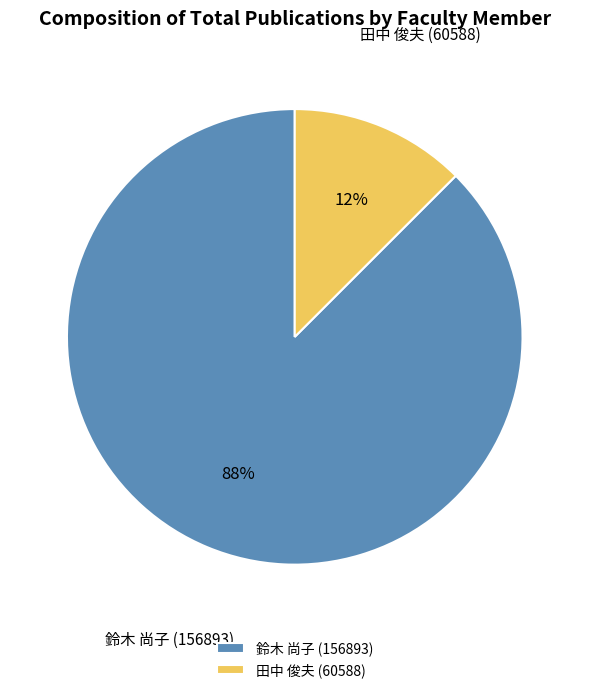

Do 鈴木 尚子 (156893) and 田中 俊夫 (60588) together represent more than half of the pie?

Yes